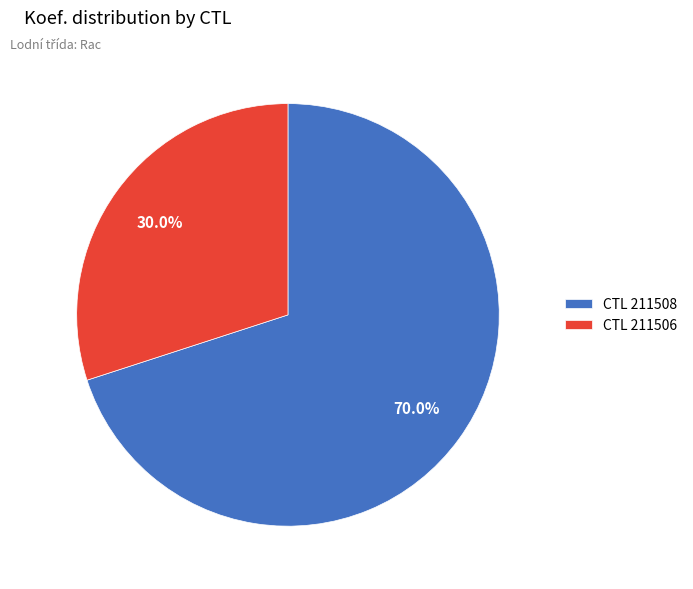

What percentage is NOT represented by CTL 211506?

70.0%